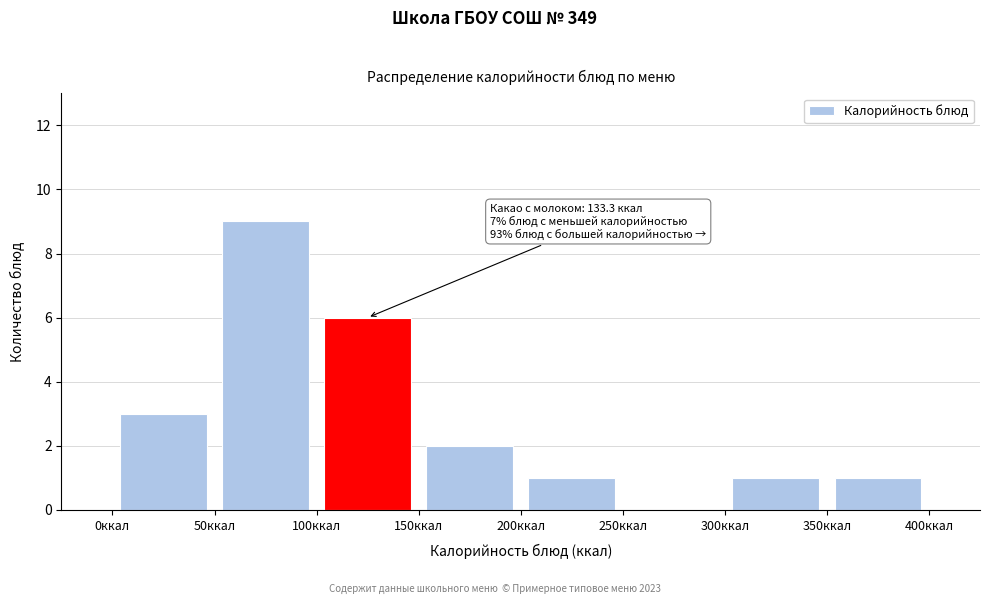

Which range on the x-axis has the tallest bar?

50 to 100